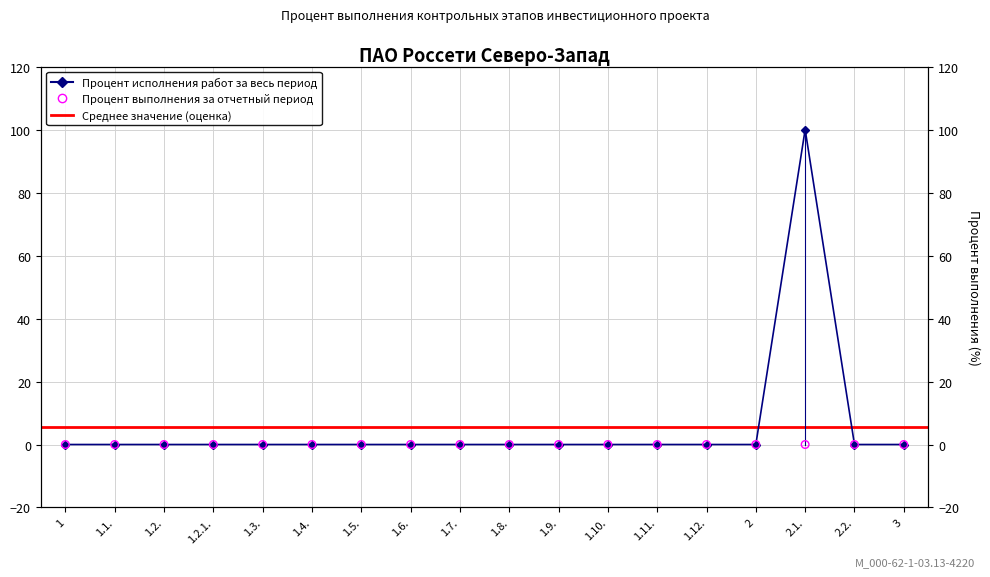

Which has a higher value, 2.1. or 1.9.?

2.1.